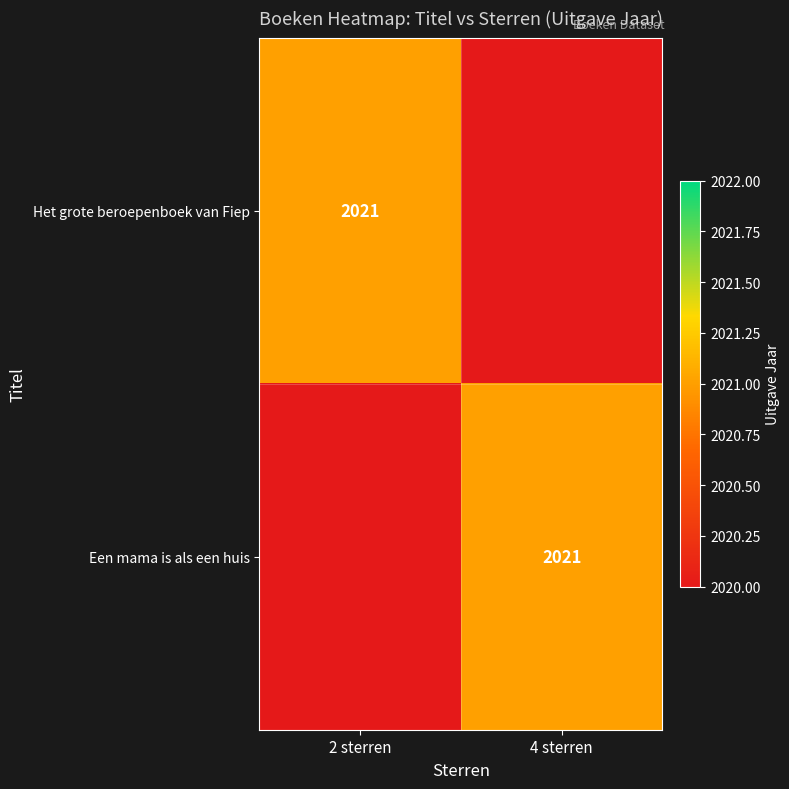

What is the spread (max minus min) of values at 4 sterren?

2021